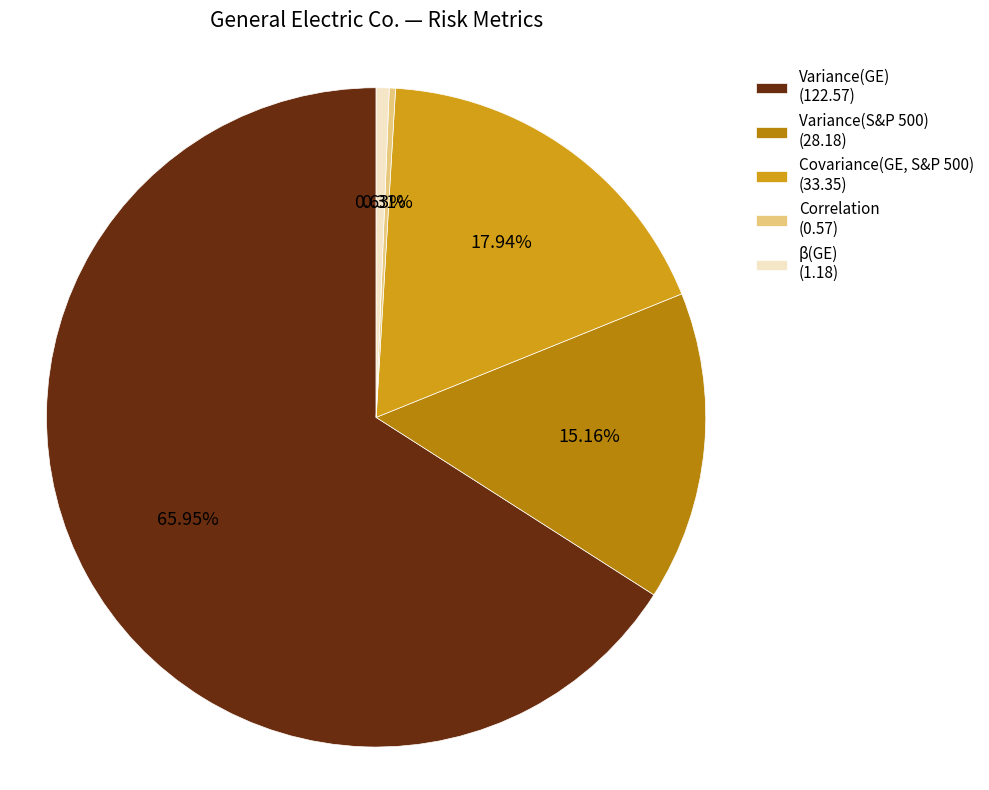

Is the sum of Covariance(GE, S&P 500) (33.35) and Variance(GE) (122.57) greater than half?

Yes